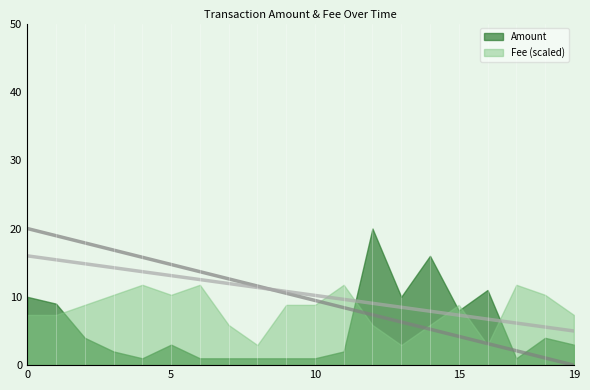

The Amount series shows 16.0 at 2020-03-03. True or false?

True